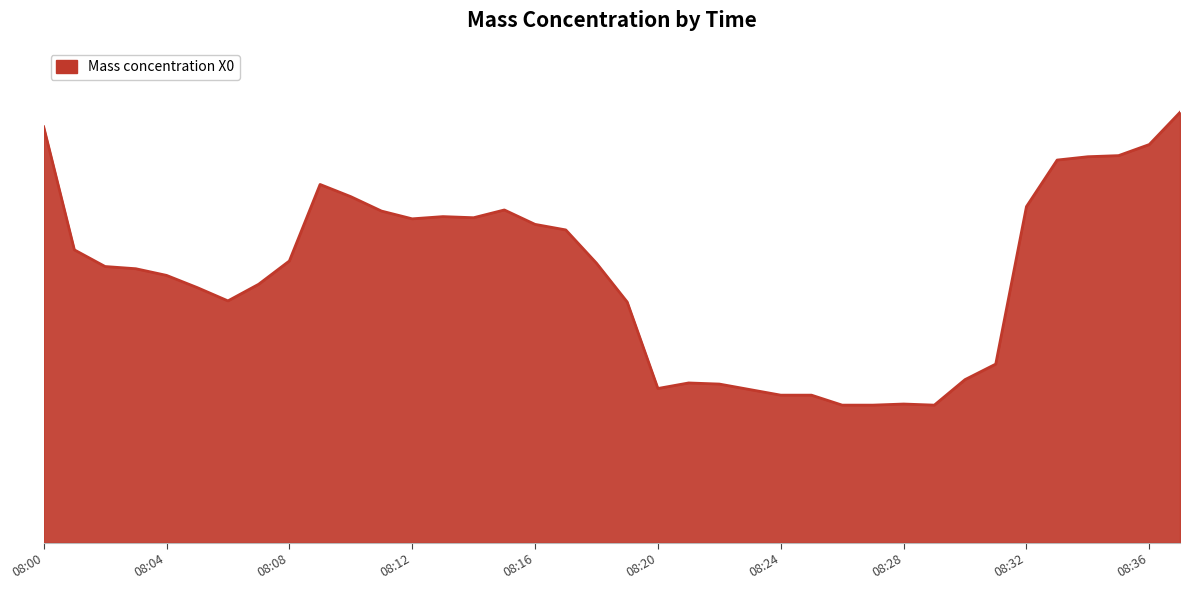

At which label is the value closest to 2?

08:19